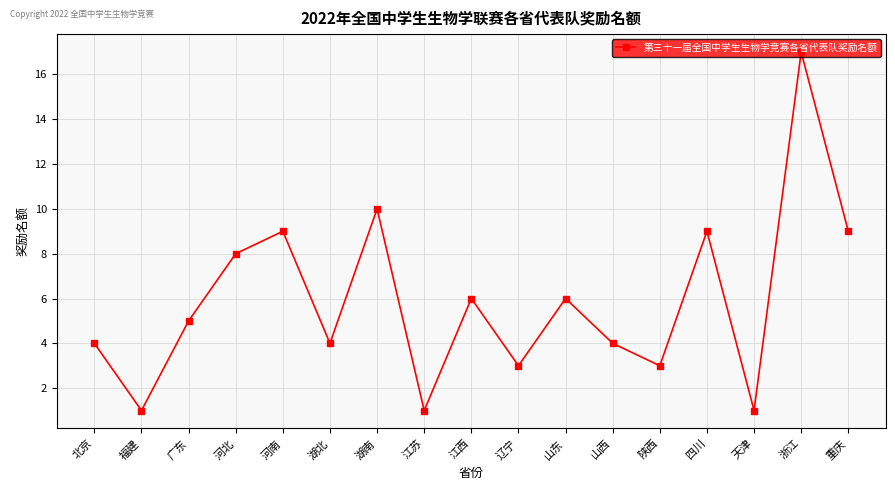

Reading left to right, what are all the values shown in this chart?

4	1	5	8	9	4	10	1	6	3	6	4	3	9	1	17	9